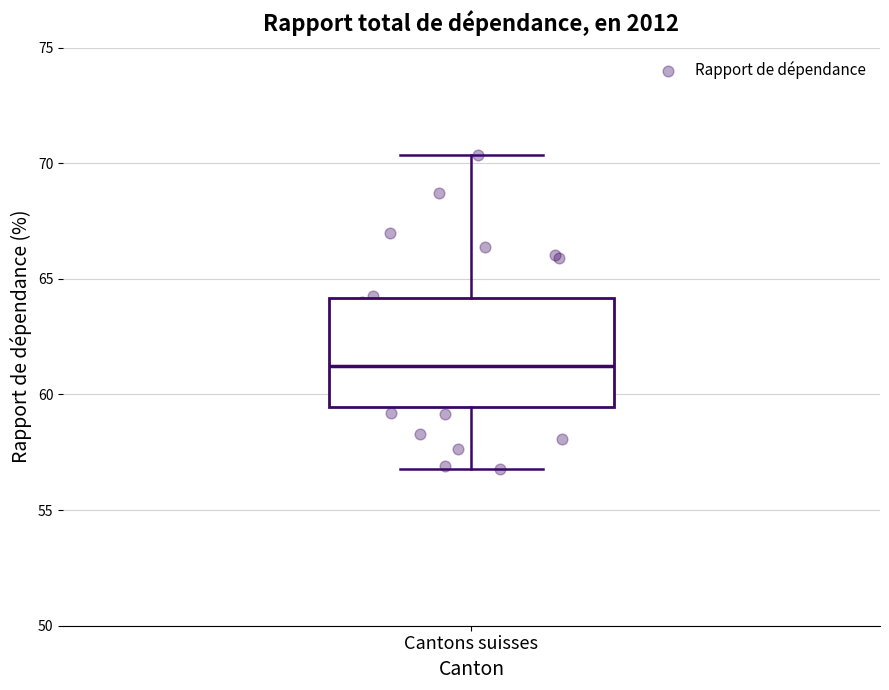

Where is the upper edge of the box for Cantons suisses on the y-axis? The values are not printed on the chart, so give them approximately, as read against the axis.

64.0